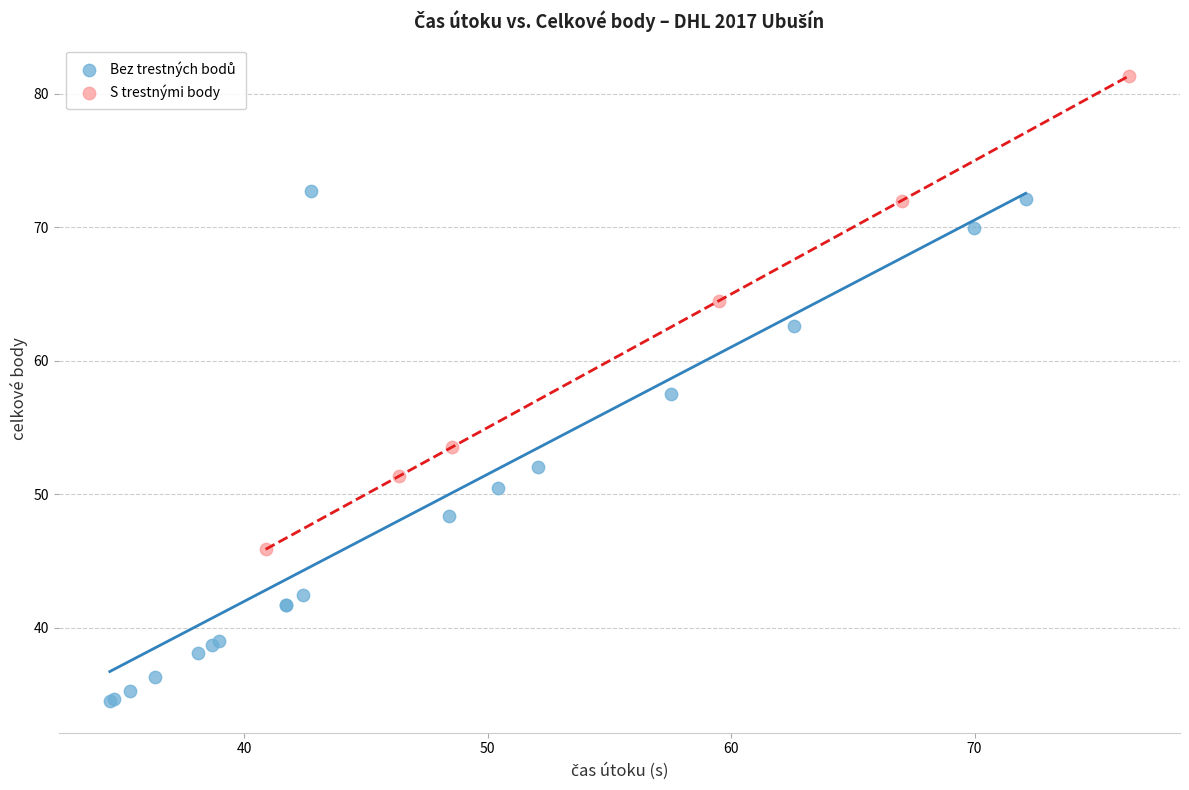

Which series contains the highest Y value?

S trestnými body